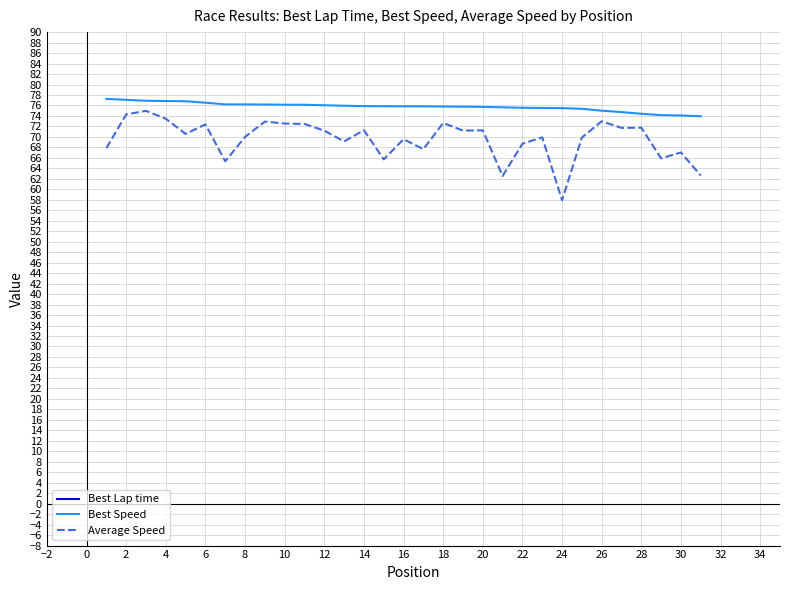

What are all the series names shown in the legend?

Best Lap time, Best Speed, Average Speed